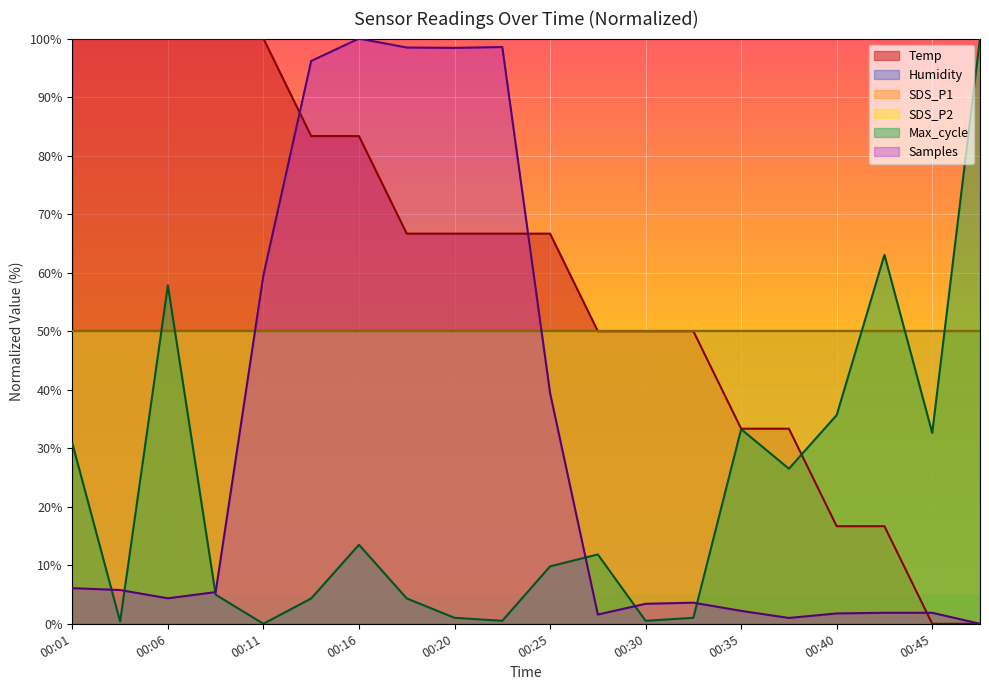

Does the chart display data point markers on the line(s)?

No